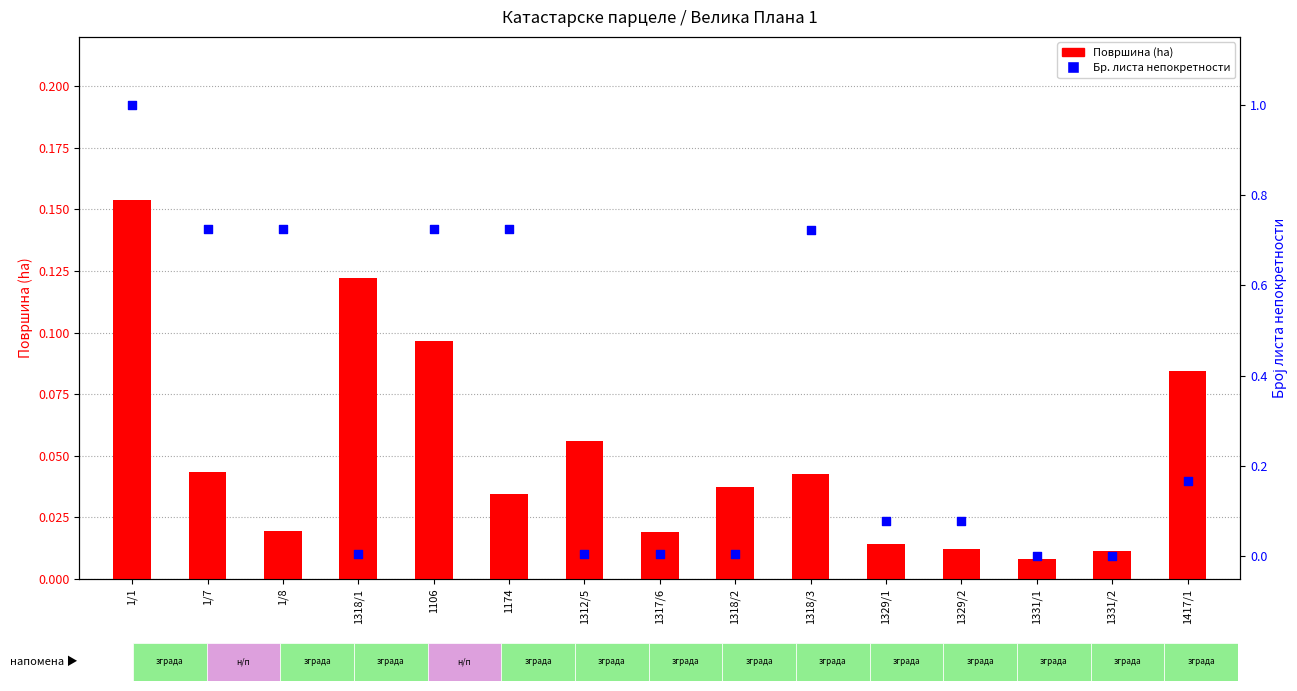

At which category is the sum across all series the highest?

1/1